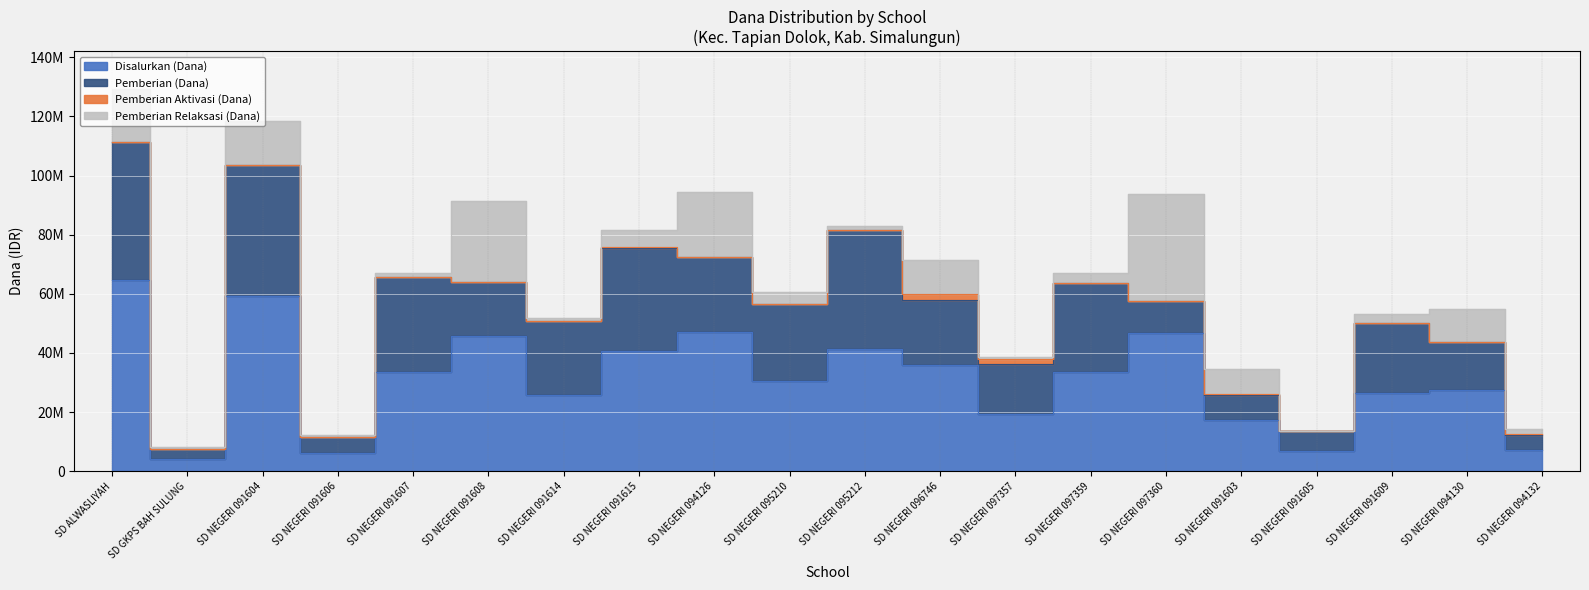

What position from the right is SD NEGERI 096746?

9